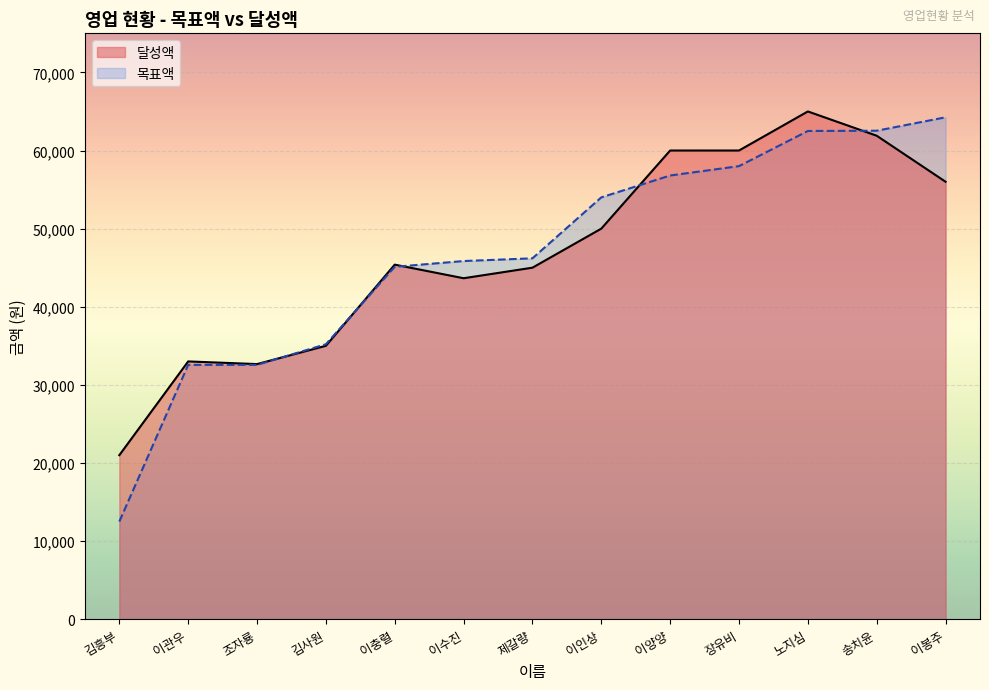

What are all the series names shown in the legend?

달성액, 목표액